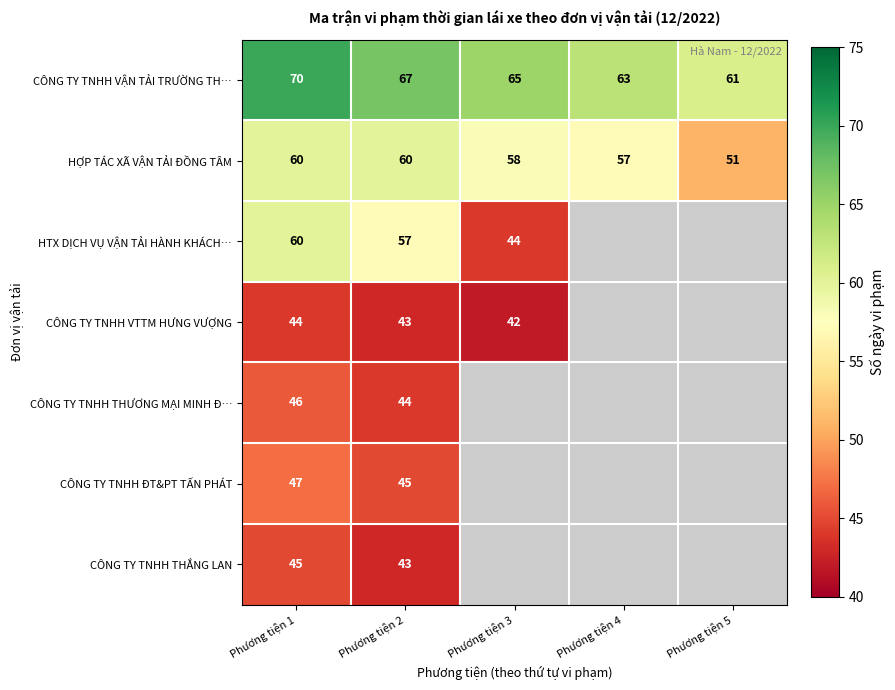

How many categories are shown in the chart?

5